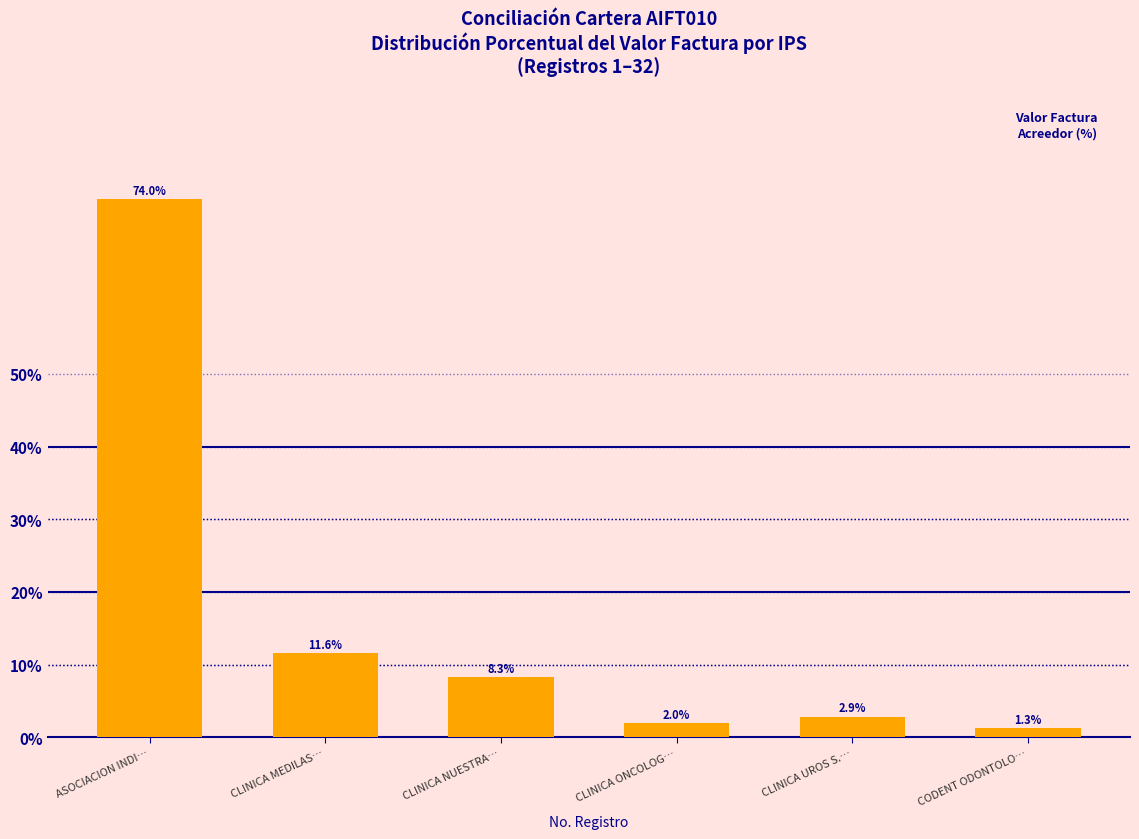

What is the sum of all values?

100.0